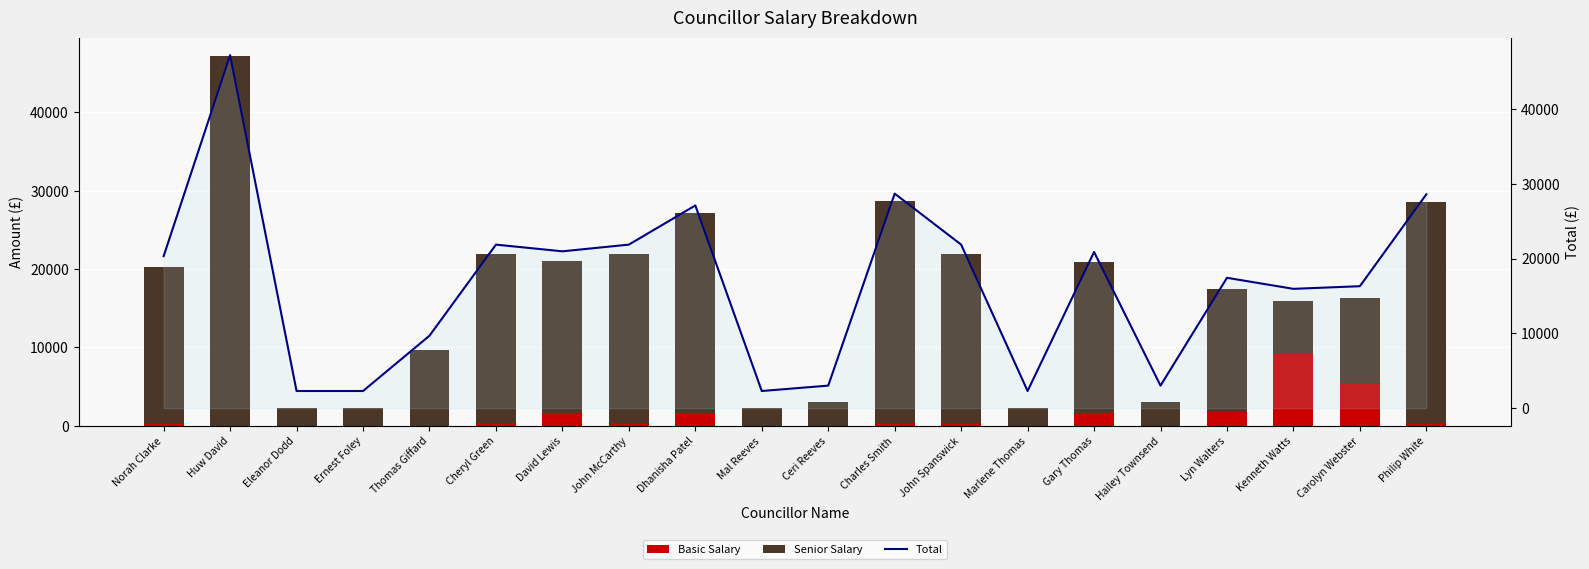

True or false: Basic Salary has a value of 412.7 at Dhanisha Patel.

False